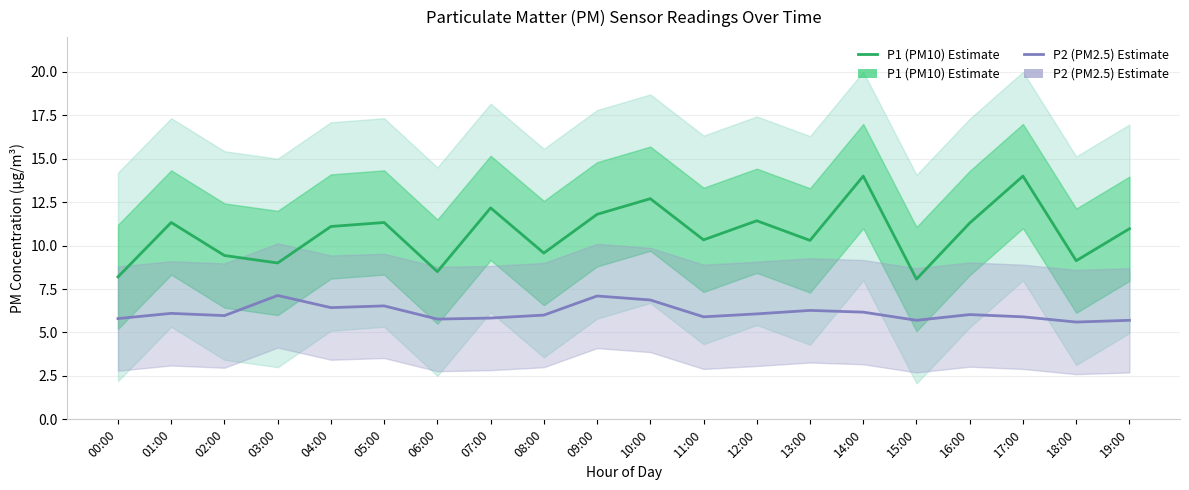

True or false: P1 (PM10) Estimate and P2 (PM2.5) Estimate intersect in this chart.

False